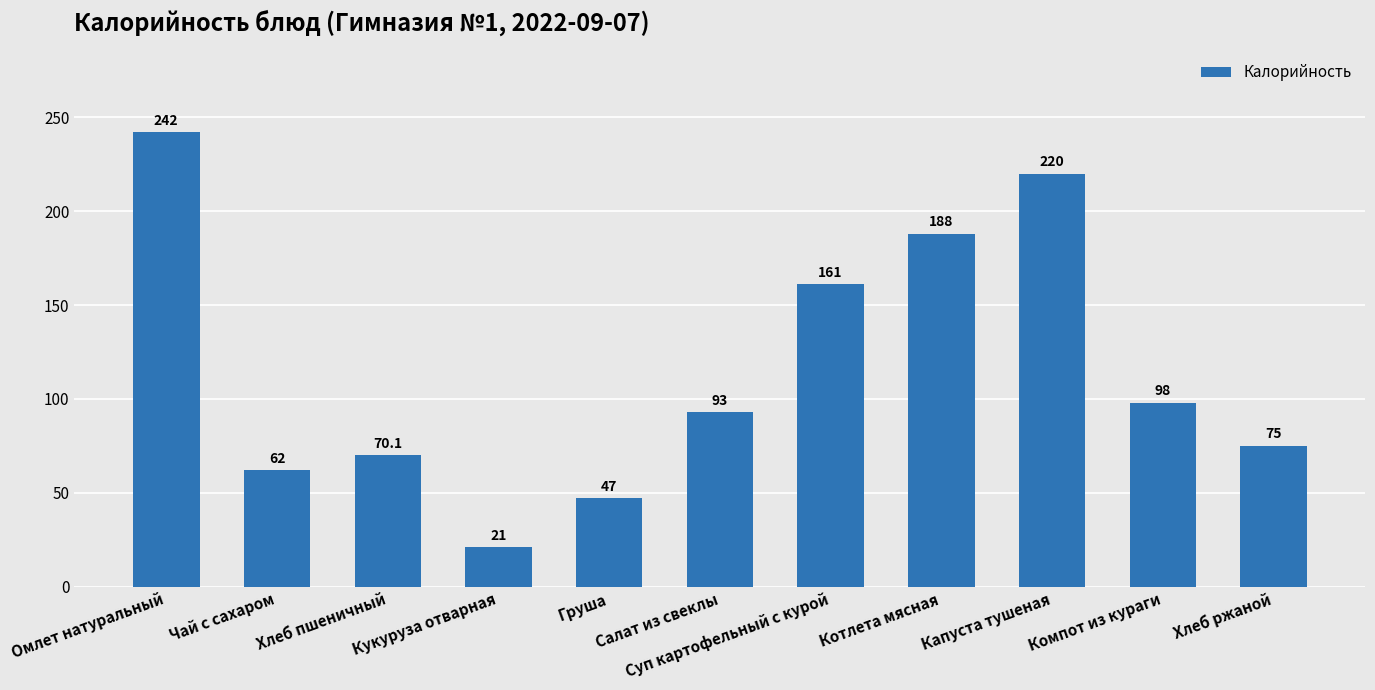

Reading left to right, what are all the values shown in this chart?

242.0	62.0	70.1	21.0	47.0	93.0	161.0	188.0	220.0	98.0	75.0